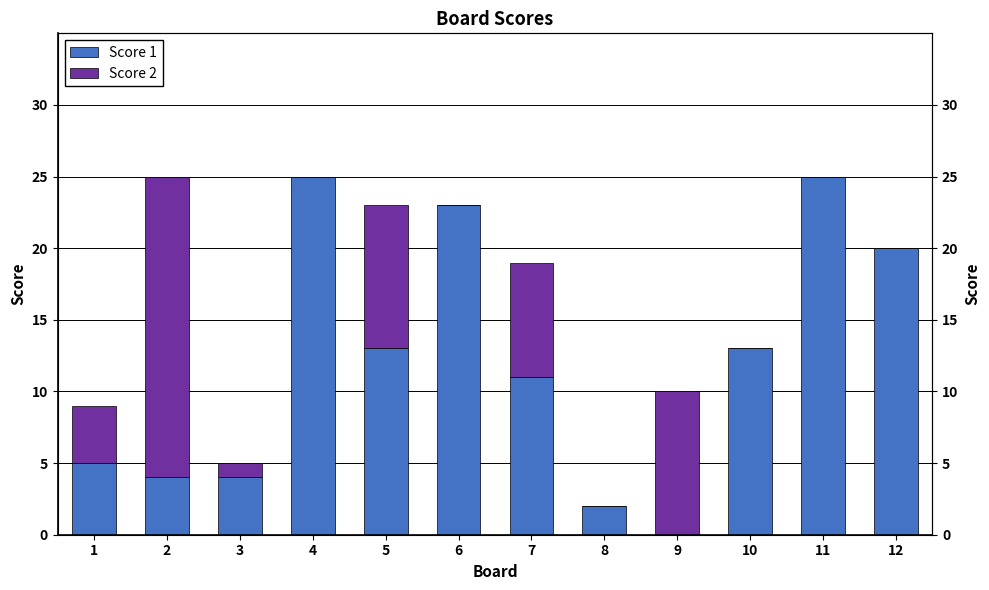

List the series in order of their overall mean, highest first.

Score 1, Score 2